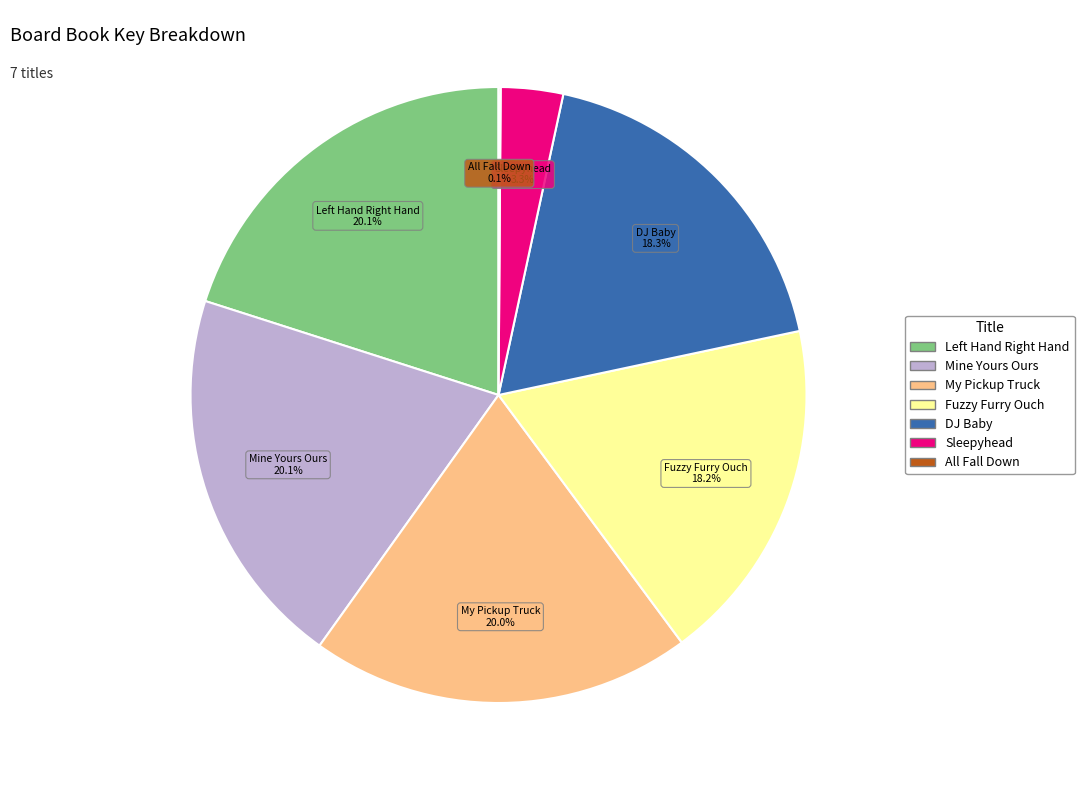

What portion of the pie excludes DJ Baby?

81.7%